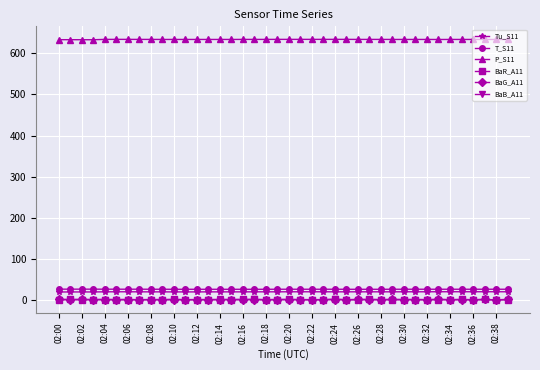

Does the chart have visible grid lines?

Yes